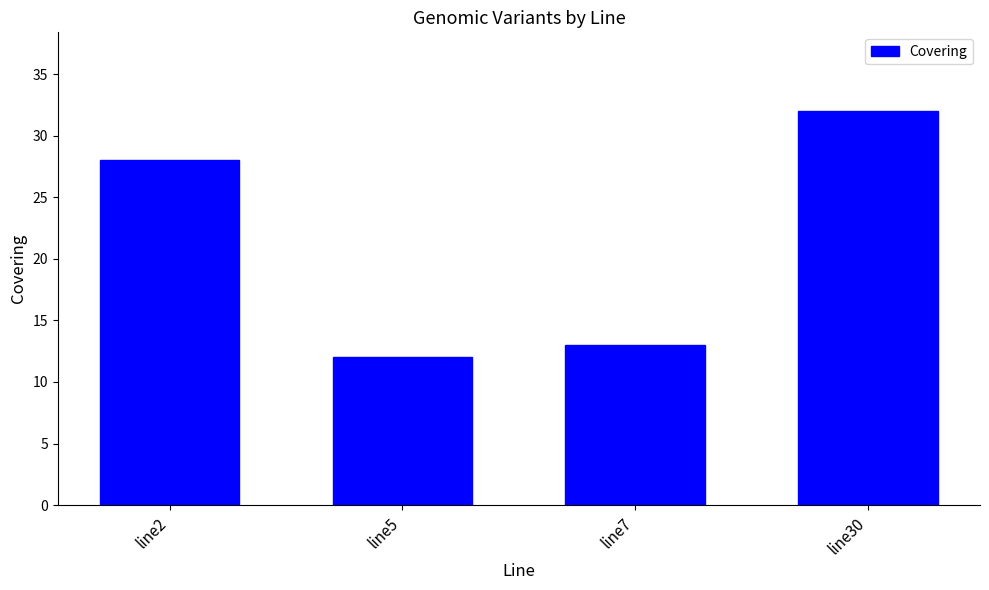

List the labels in order of value, smallest first.

line5, line7, line2, line30